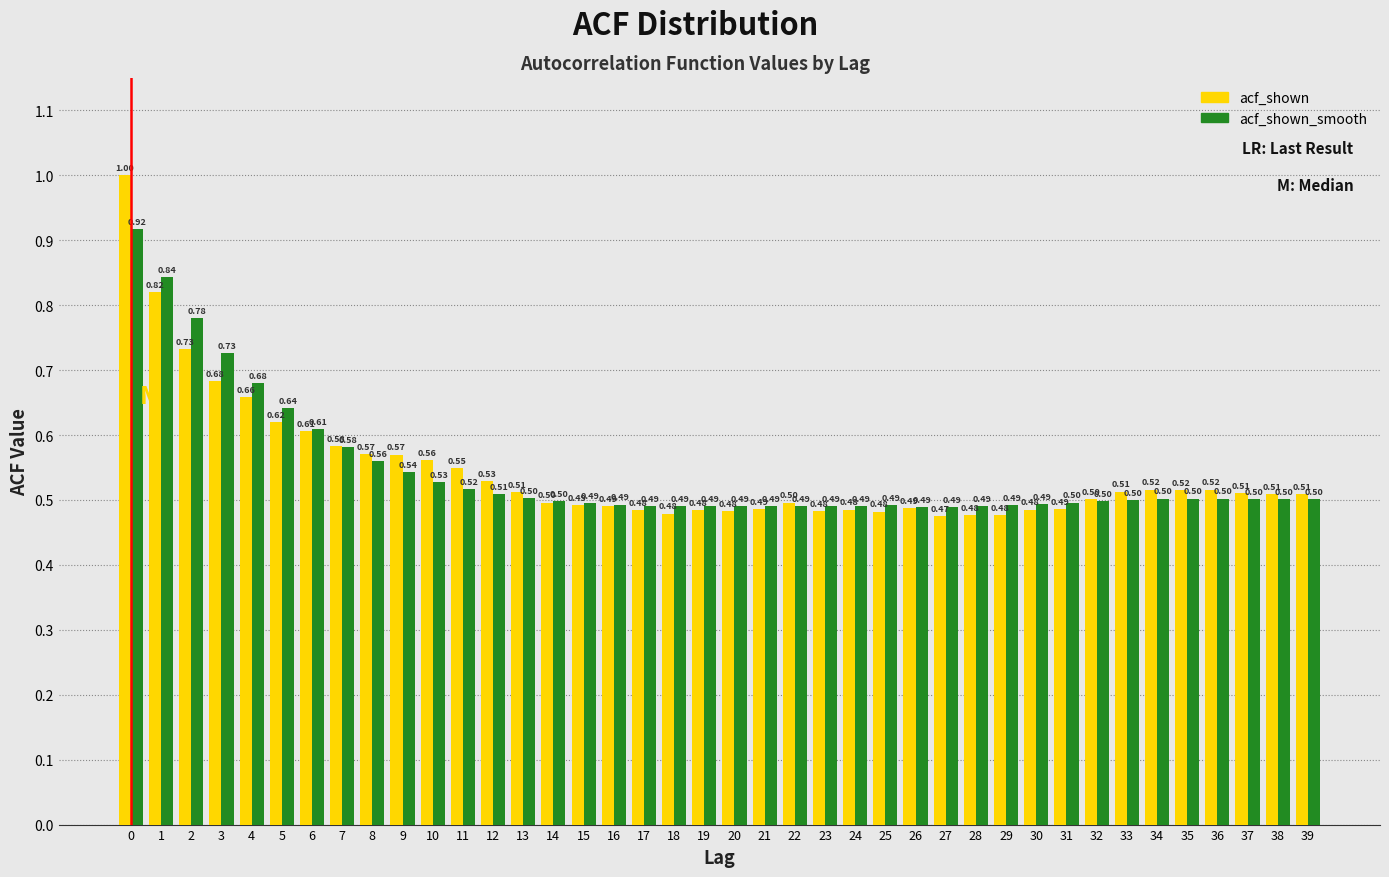

Between 24 and 36, which series saw the biggest shift?

acf_shown